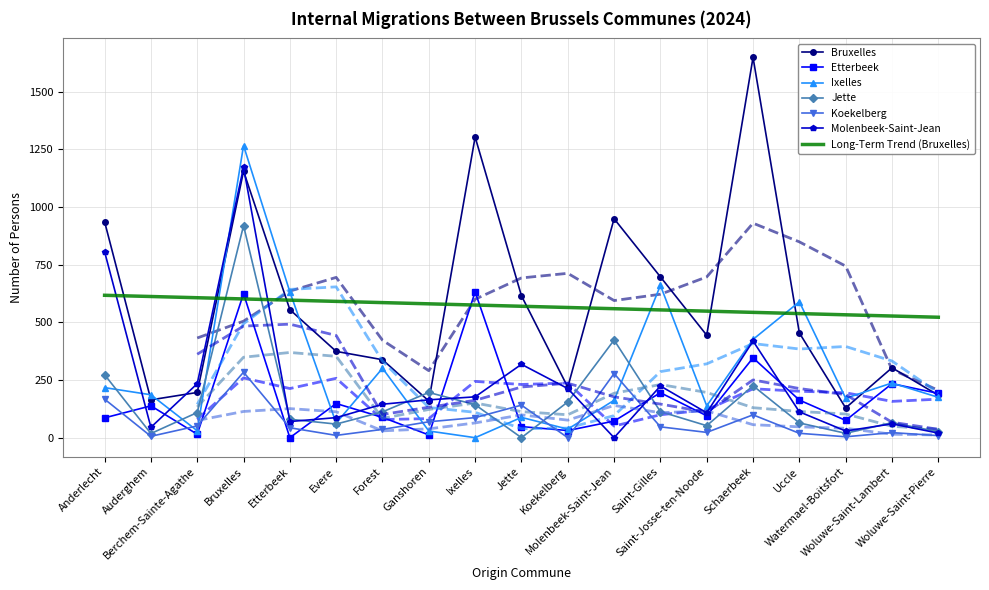

What is the sum of all Koekelberg values?

1395.0